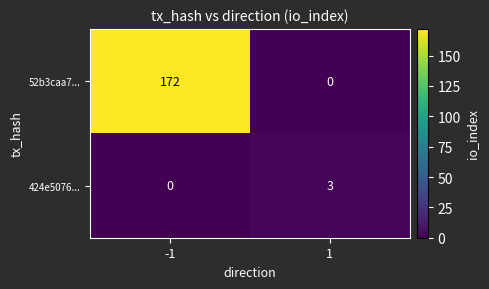

List the series in order of their overall mean, lowest first.

424e5076..., 52b3caa7...